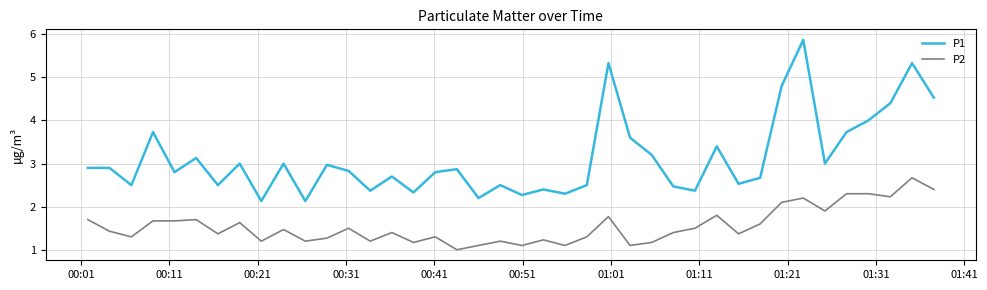

Reading left to right, transcribe all the data shown in this chart.

P1: 2.9	2.9	2.5	3.7	2.8	3.1	2.5	3.0	2.1	3.0	2.1	3.0	2.8	2.4	2.7	2.3	2.8	2.9	2.2	2.5	2.3	2.4	2.3	2.5	5.3	3.6	3.2	2.5	2.4	3.4	2.5	2.7	4.8	5.9	3.0	3.7	4.0	4.4	5.3	4.5
P2: 1.7	1.4	1.3	1.7	1.7	1.7	1.4	1.6	1.2	1.5	1.2	1.3	1.5	1.2	1.4	1.2	1.3	1.0	1.1	1.2	1.1	1.2	1.1	1.3	1.8	1.1	1.2	1.4	1.5	1.8	1.4	1.6	2.1	2.2	1.9	2.3	2.3	2.2	2.7	2.4